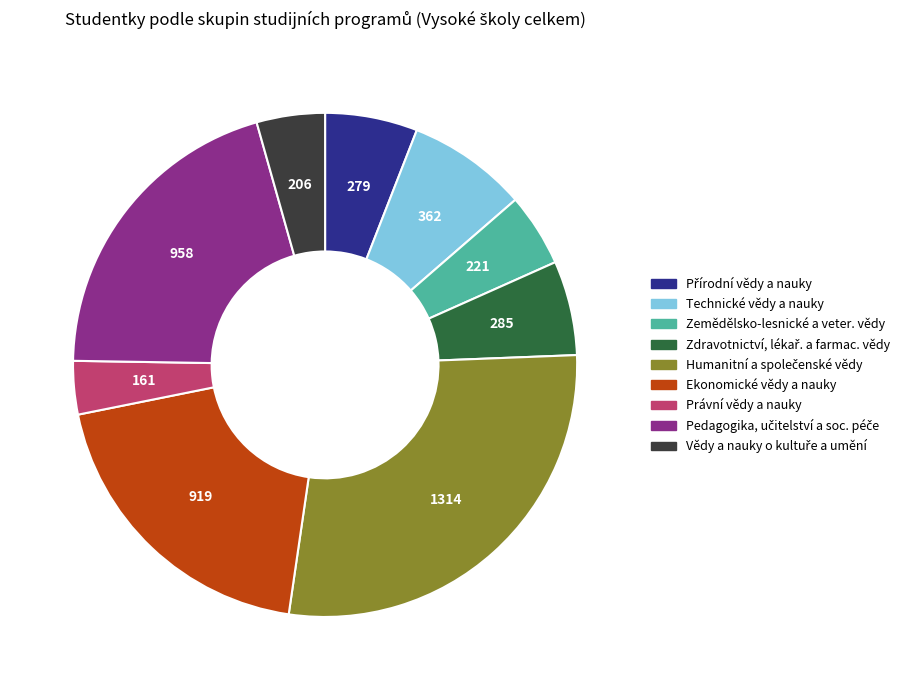

What is the smallest slice in the pie chart?

Právní vědy a nauky